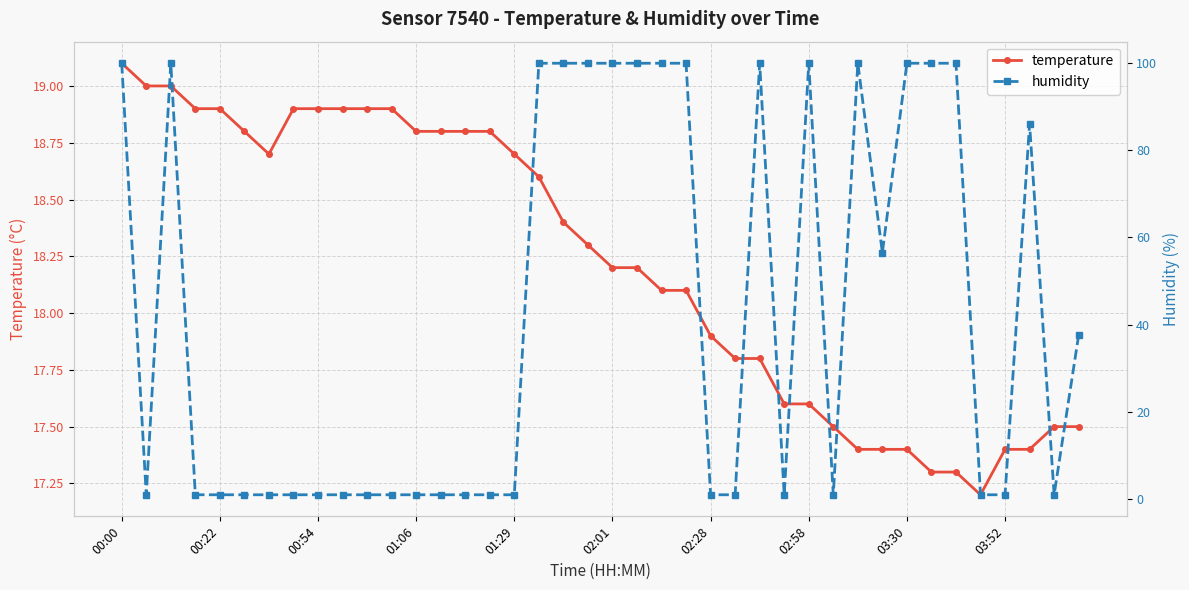

What is the greatest value displayed?

99.9